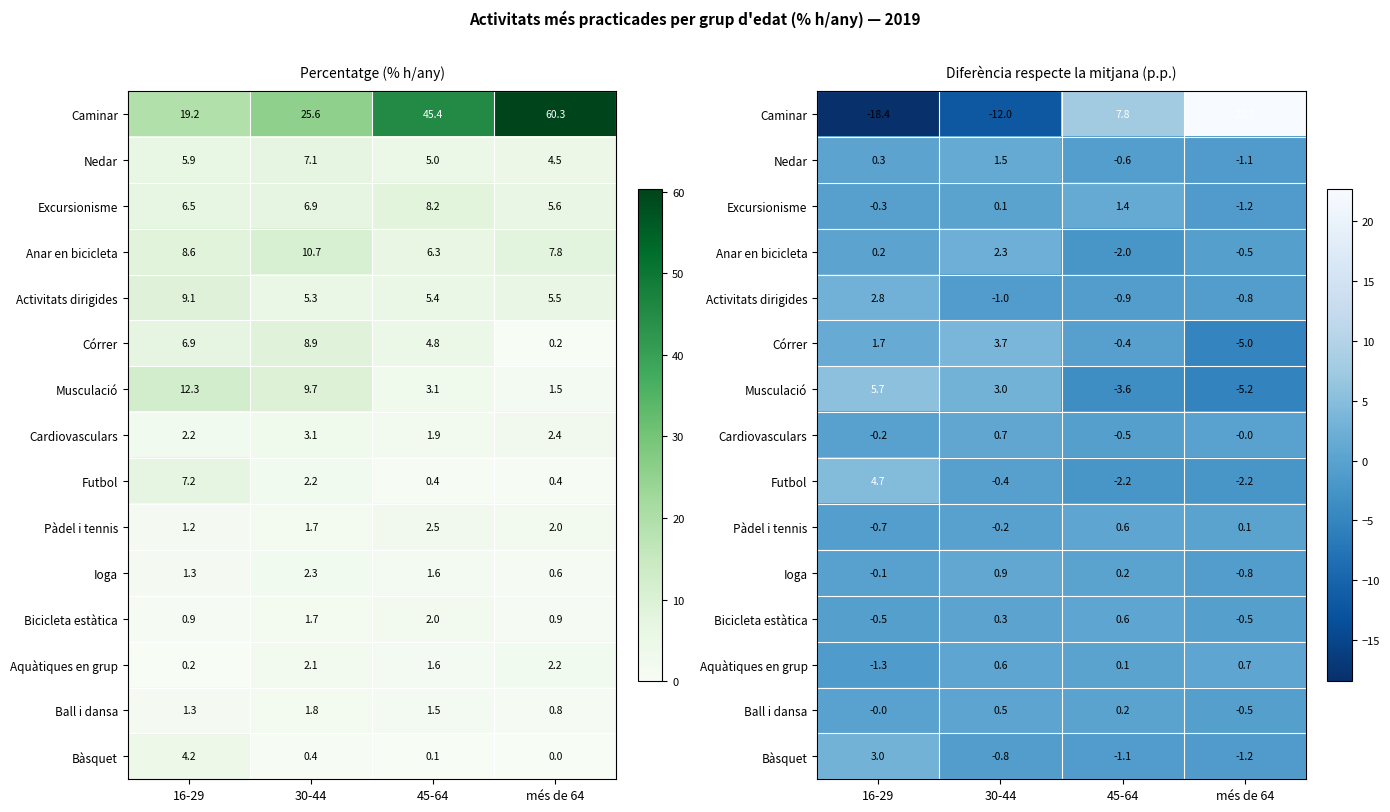

Which label corresponds to the smallest value in the chart?

16-29